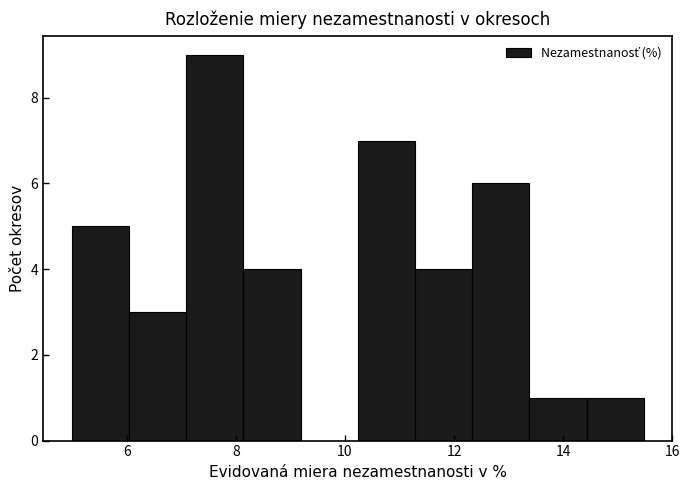

Reading left to right, list every bar in this chart as the range it spans on the x-axis followed by its height. Neither the bar edges nor the heights are printed on the chart, so give them approximately, as read against the axes.

5.0 to 6.0: 5
6.0 to 7.0: 3
7.0 to 8.2: 9
8.2 to 9.2: 4
9.2 to 10.2: 0
10.2 to 11.2: 7
11.2 to 12.4: 4
12.4 to 13.4: 6
13.4 to 14.4: 1
14.4 to 15.4: 1